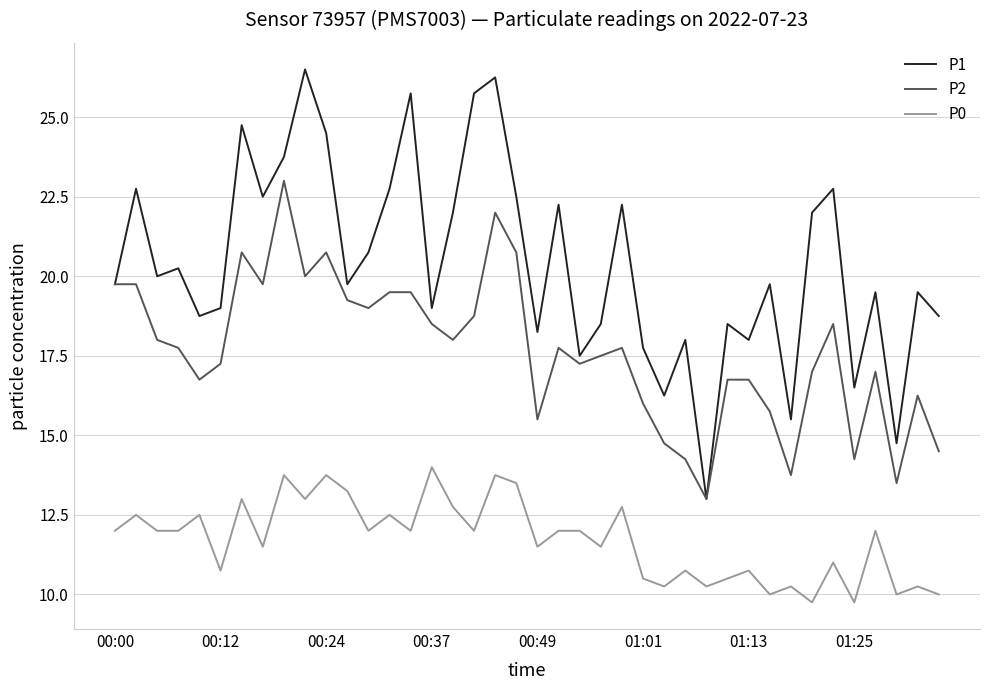

Rank the series by their maximum value, from highest to lowest.

P1, P2, P0